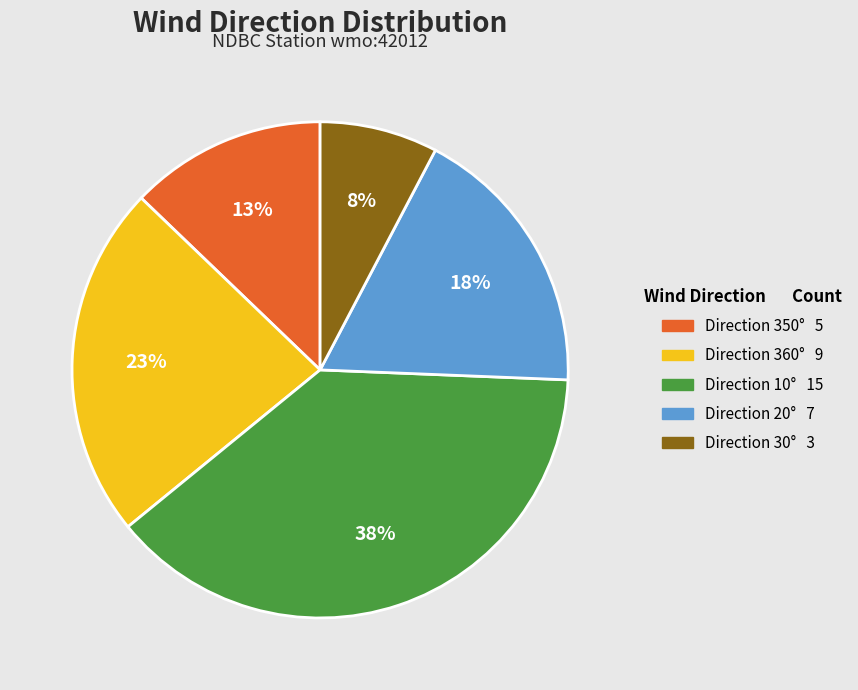

To the nearest percent, what is the average slice percentage?

20%